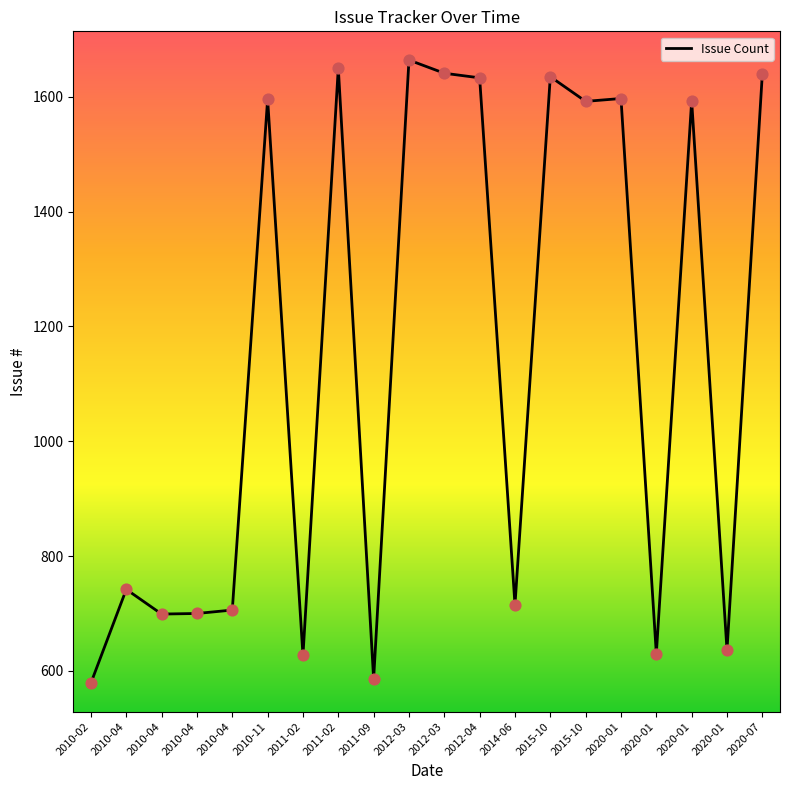

What is the ratio of the value at 2010-04 to the value at 2010-04?

1.0